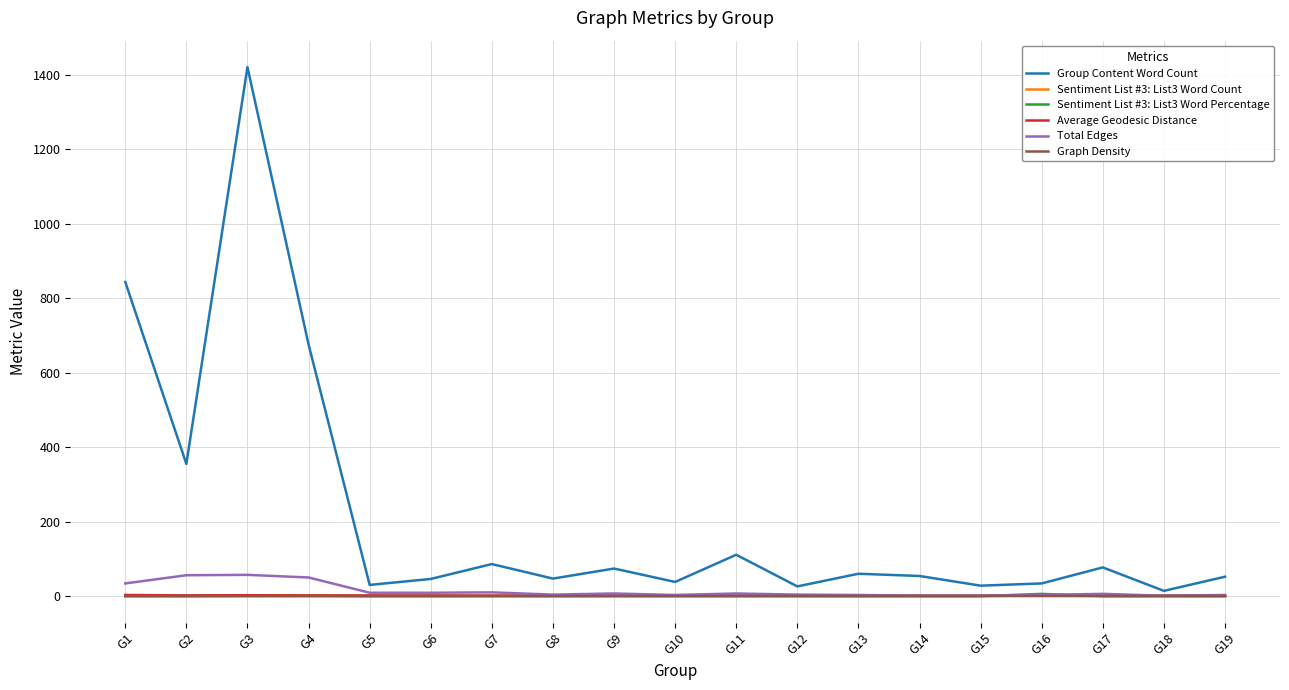

How many interior local peaks does the Group Content Word Count series have?

6